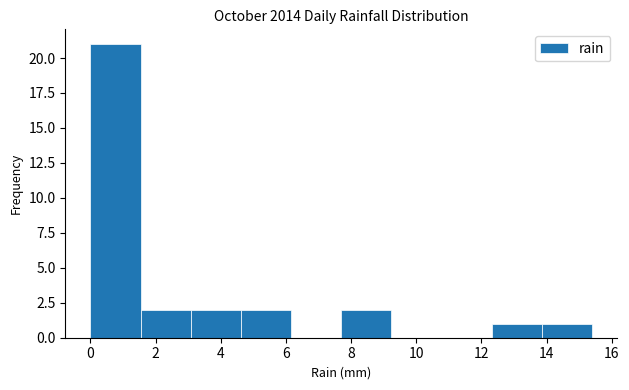

Which range on the x-axis has the tallest bar?

0.00 to 1.54